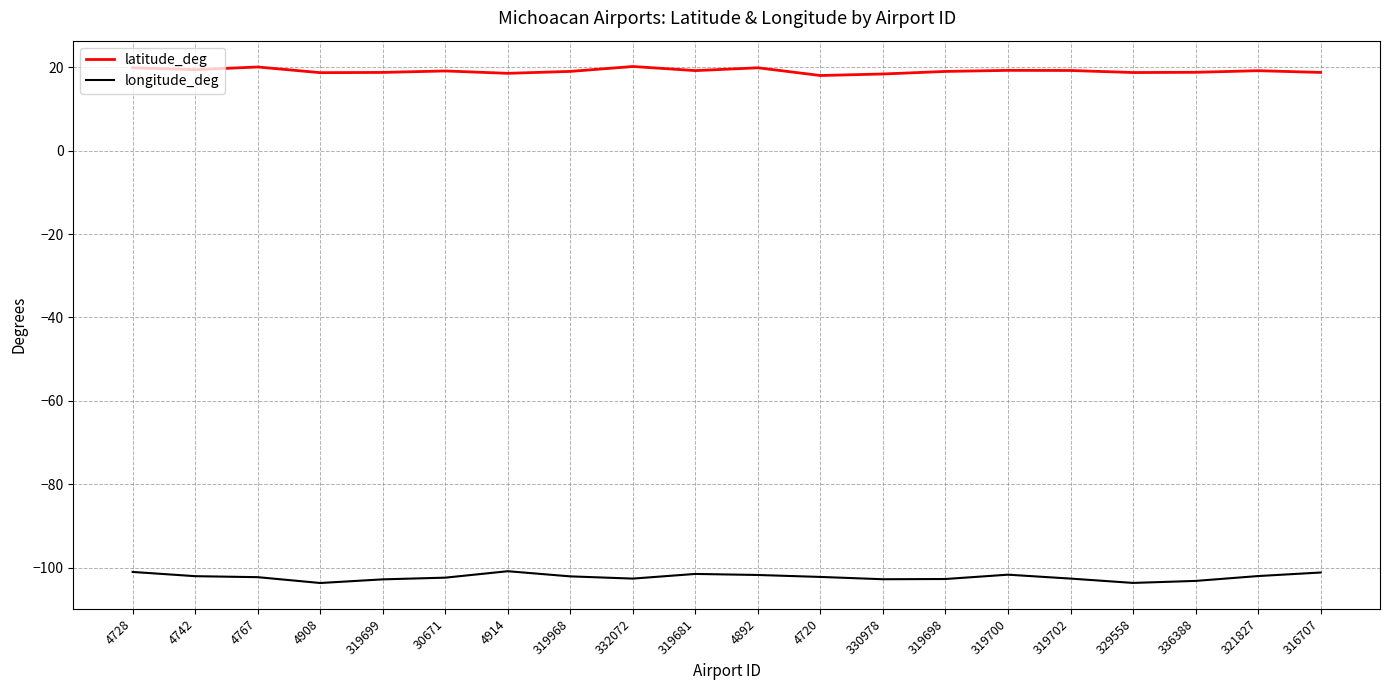

What is the average value of the latitude_deg series?

19.1